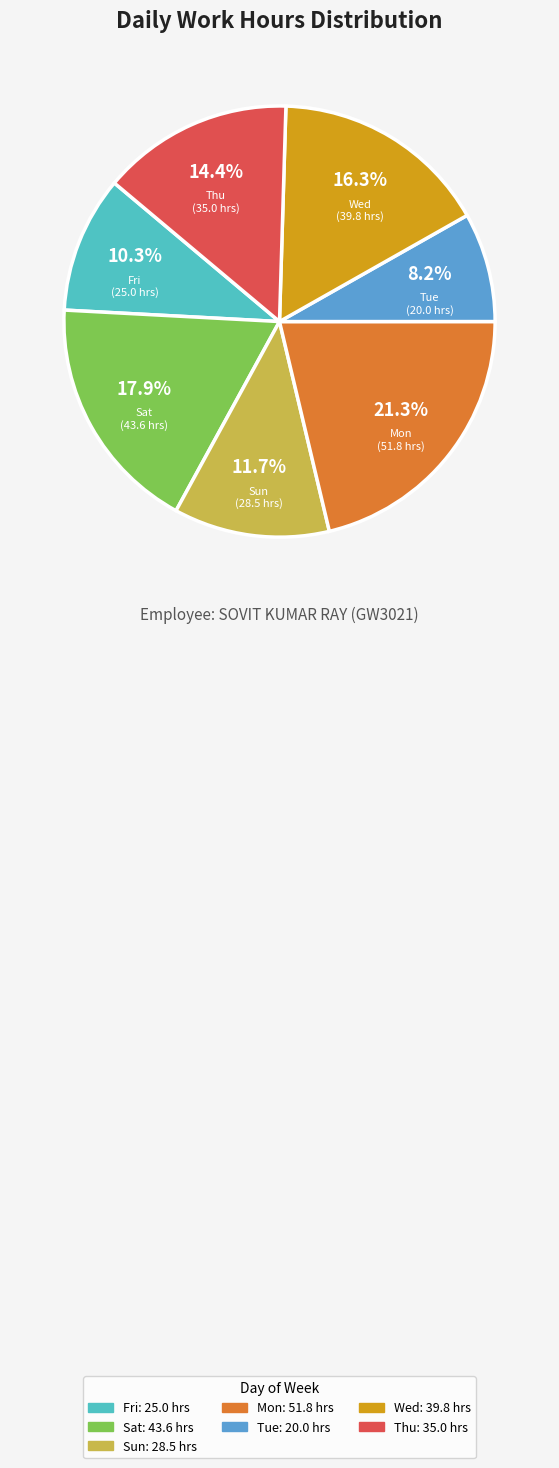

Is there a majority slice in this chart?

No